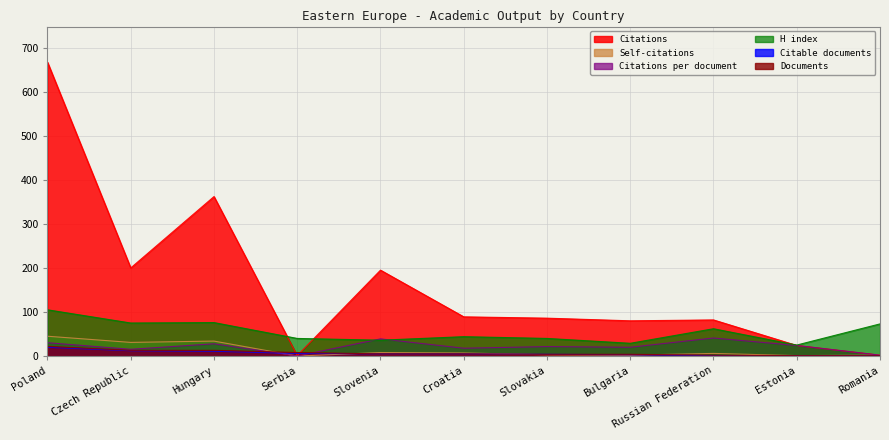

True or false: H index and Citable documents cross at least once.

False